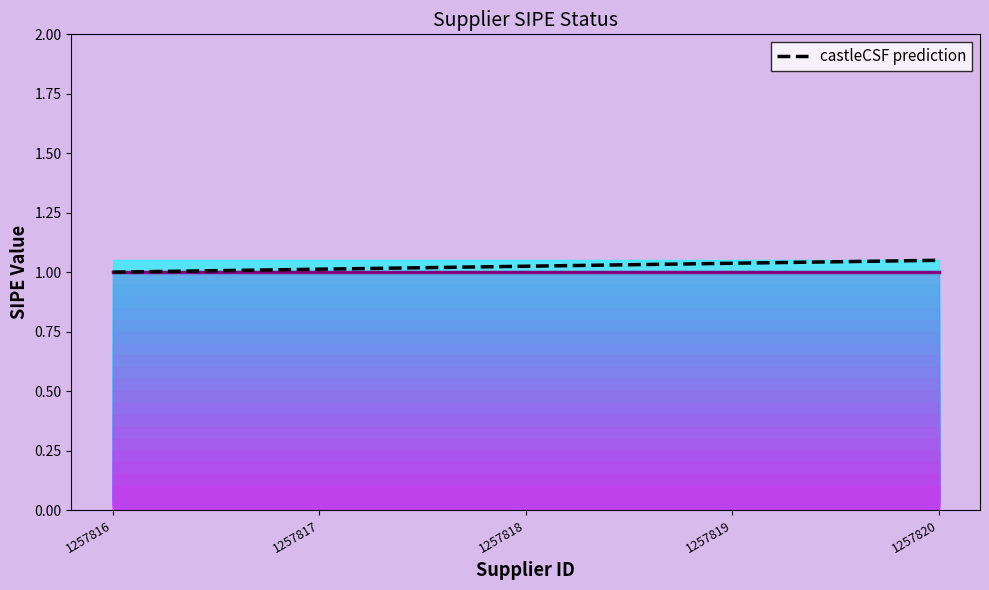

Is it true that the value at 1257820 is 1.9?

False